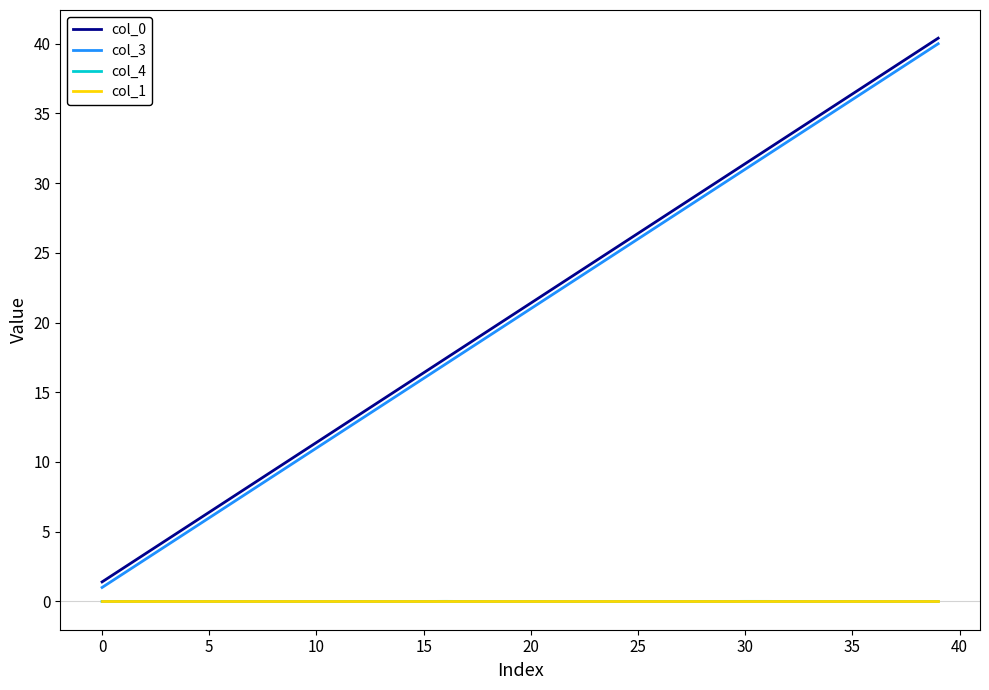

What is the maximum value shown in the chart?

40.4